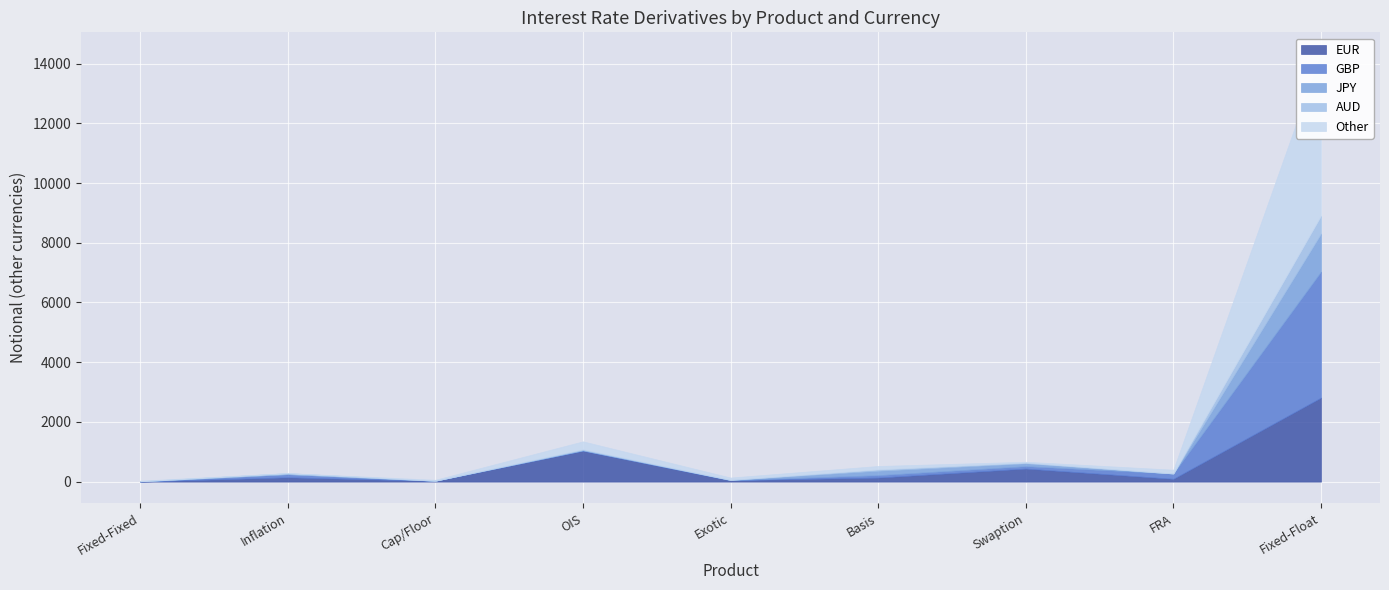

The value of Other at Exotic is 35. True or false?

False